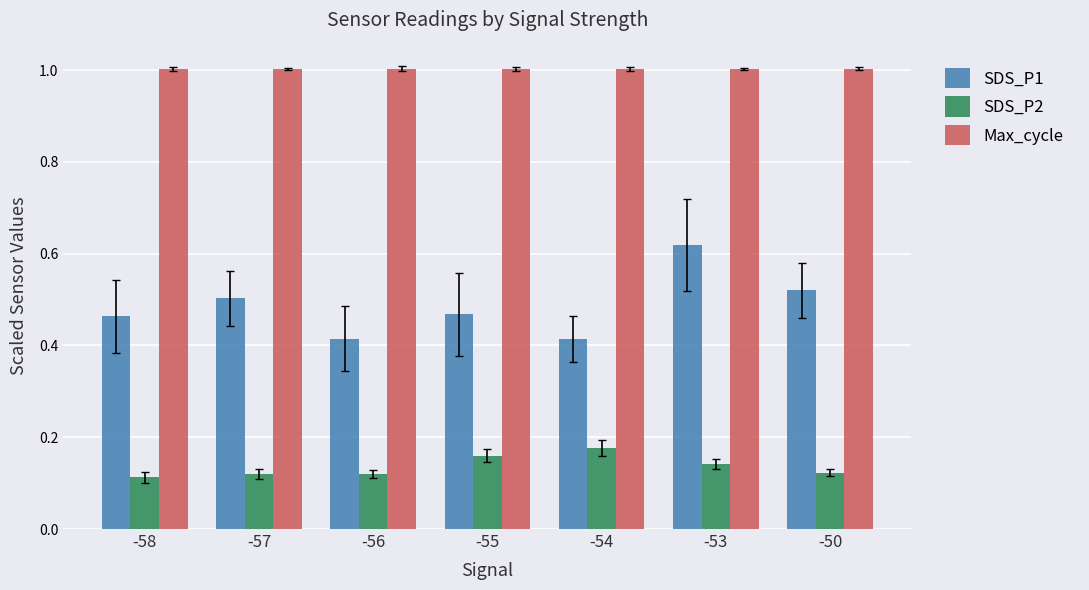

What is the sum of the SDS_P2 values at -56 and -55?

0.3